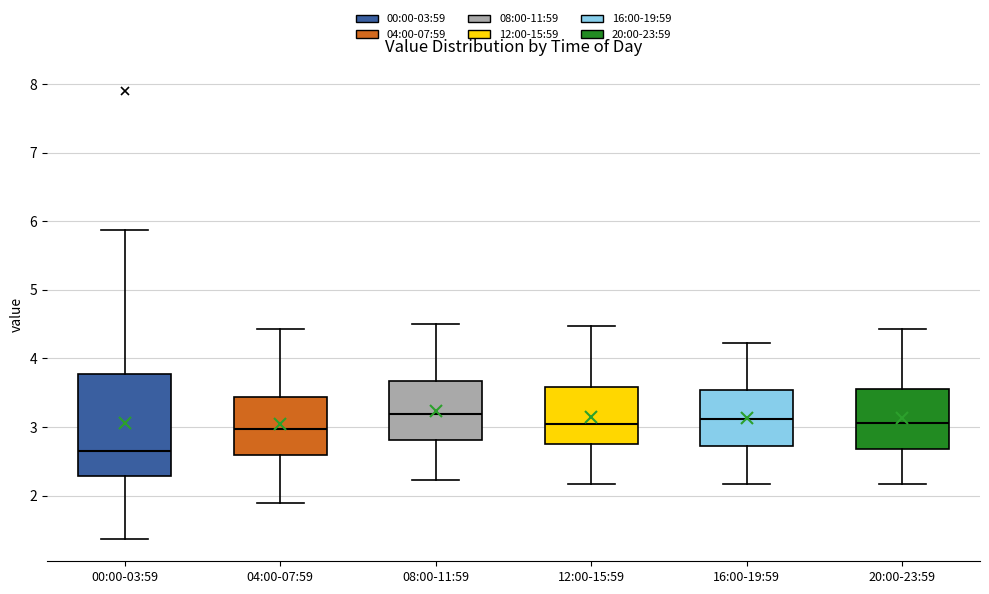

Comparing the boxes themselves (not the whiskers), which one is the tallest?

00:00-03:59